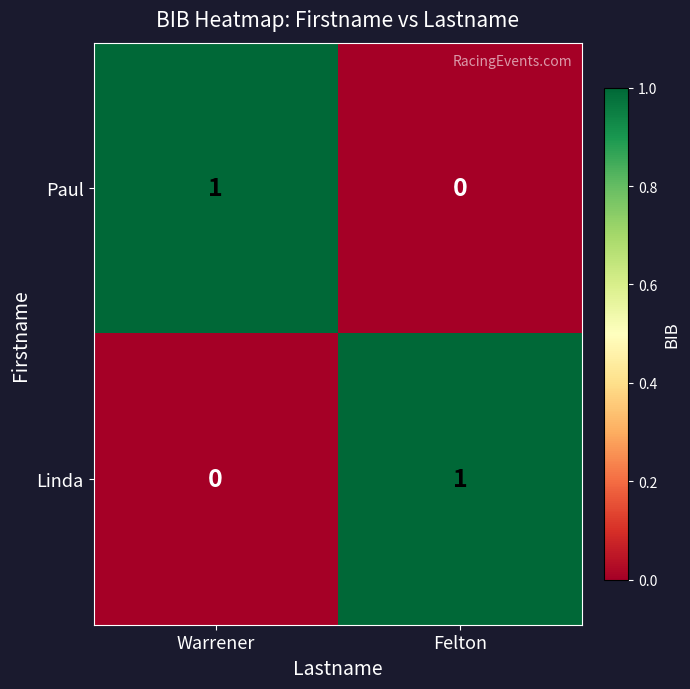

Reading left to right, what are all the values shown in this chart?

Paul: 1	0
Linda: 0	1